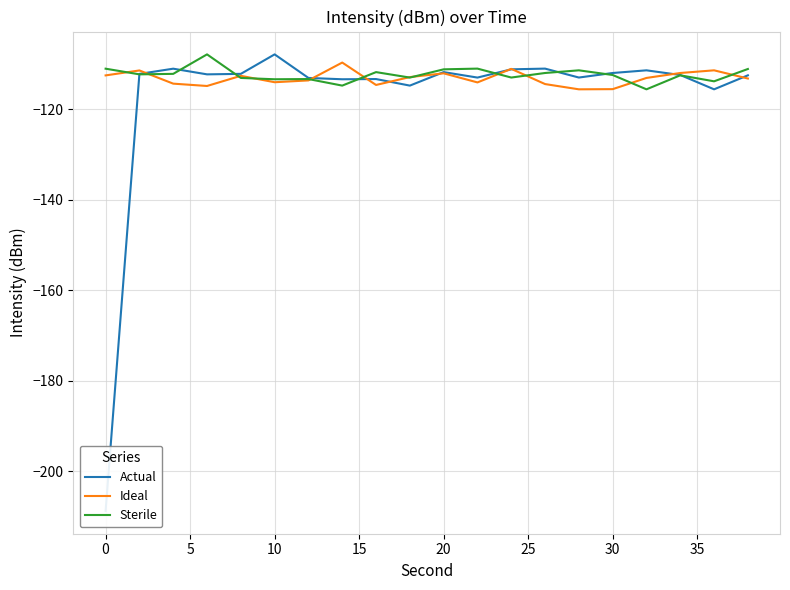

List the series in order of their peak value, lowest first.

Ideal, Actual, Sterile